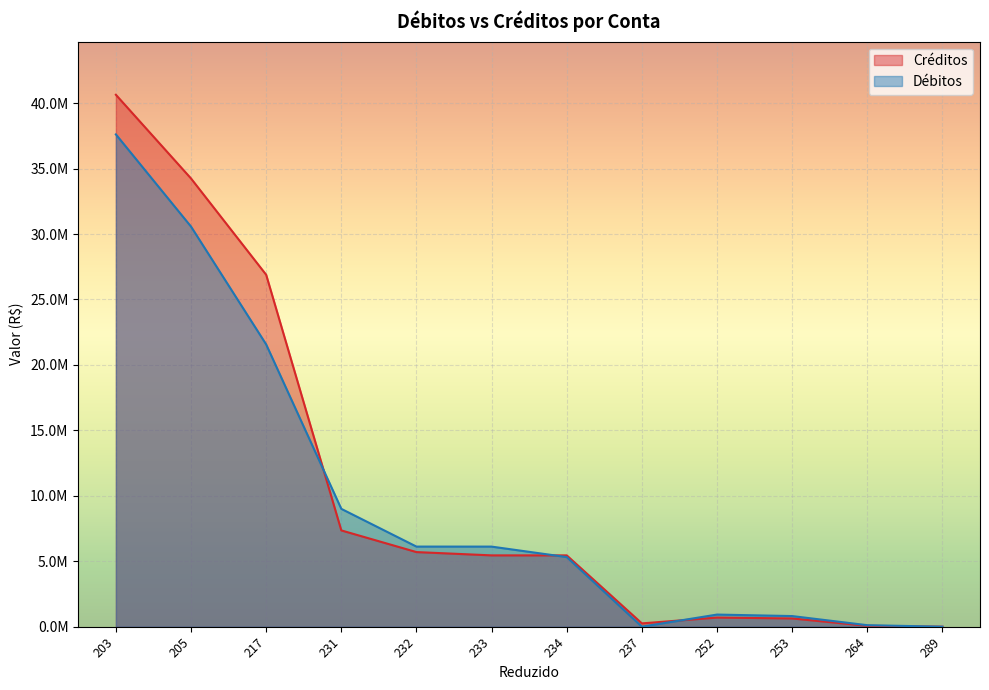

What is the average value of the Créditos series?

10613652.6